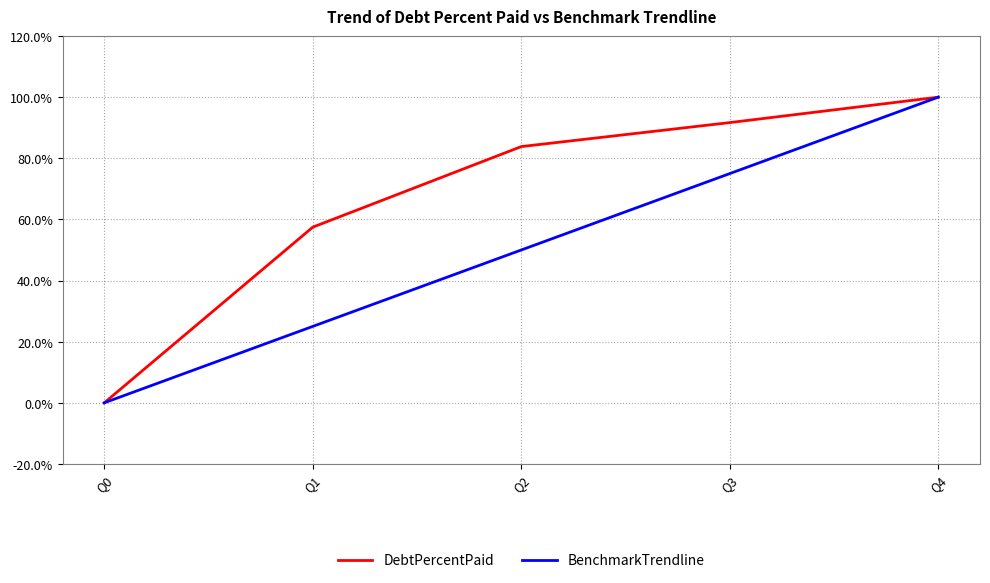

How many values in BenchmarkTrendline are above zero?

4